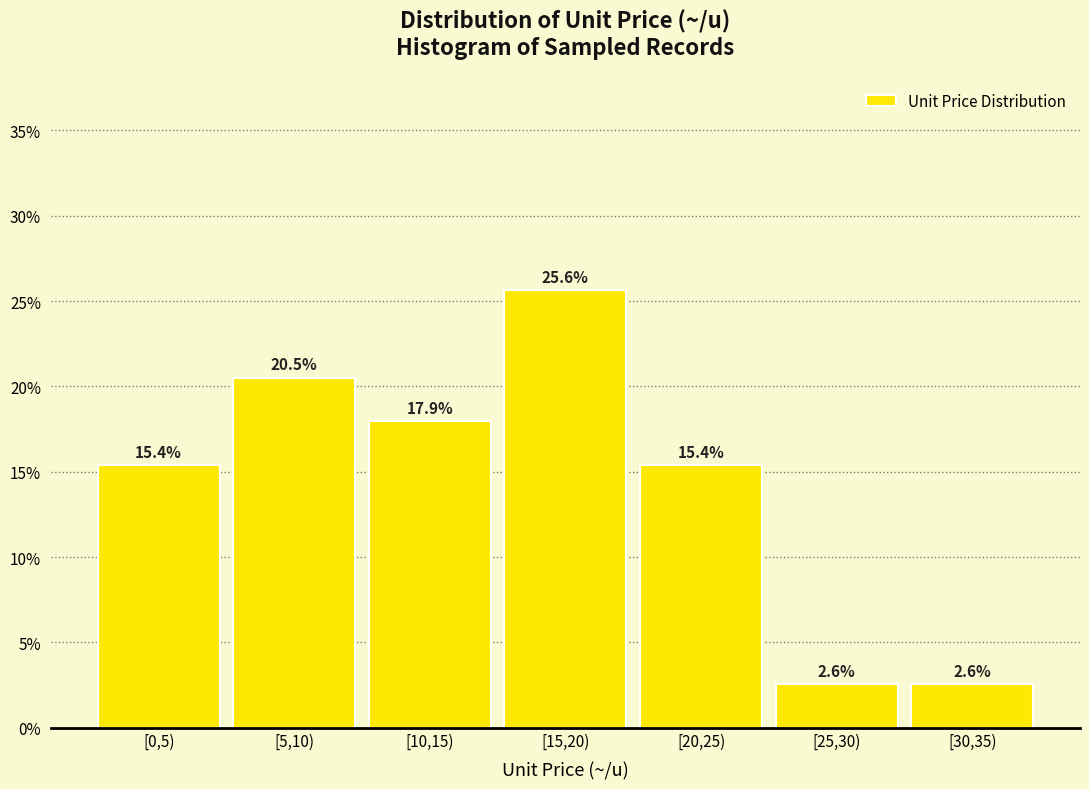

Reading left to right, extract all data points from this chart.

[0,5)=15.4	[5,10)=20.5	[10,15)=17.9	[15,20)=25.6	[20,25)=15.4	[25,30)=2.6	[30,35)=2.6